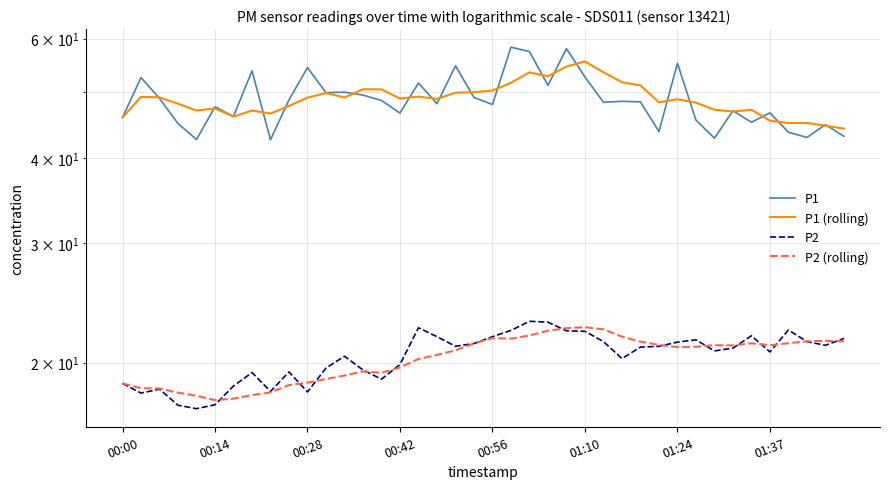

What is the sum of the P1 values at 18 and 10?

109.1